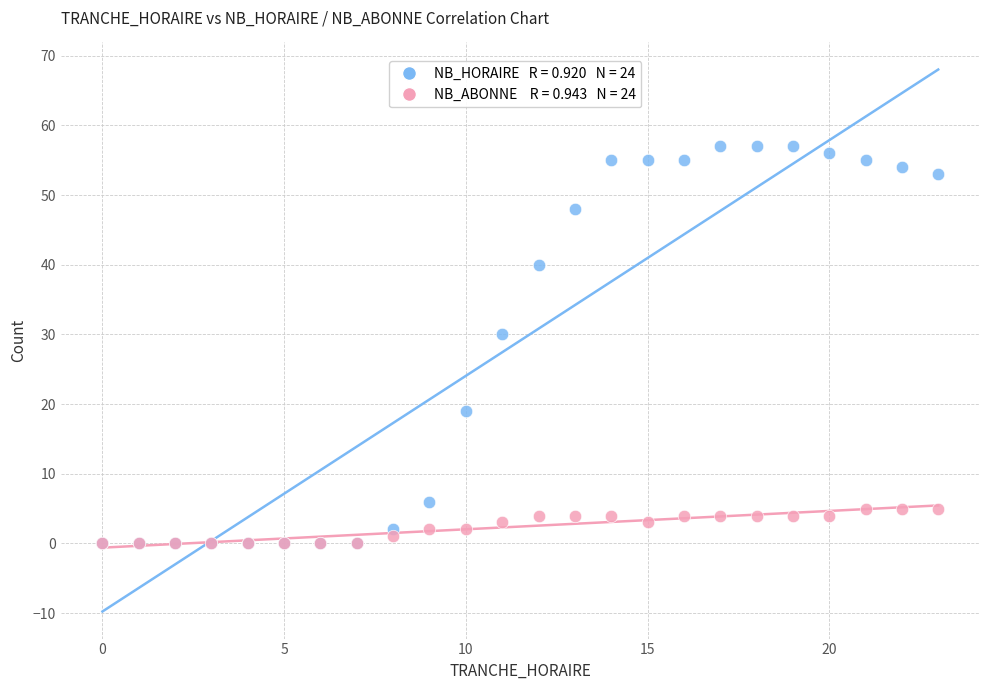

Across all series, what Y value is closest to 28?

30